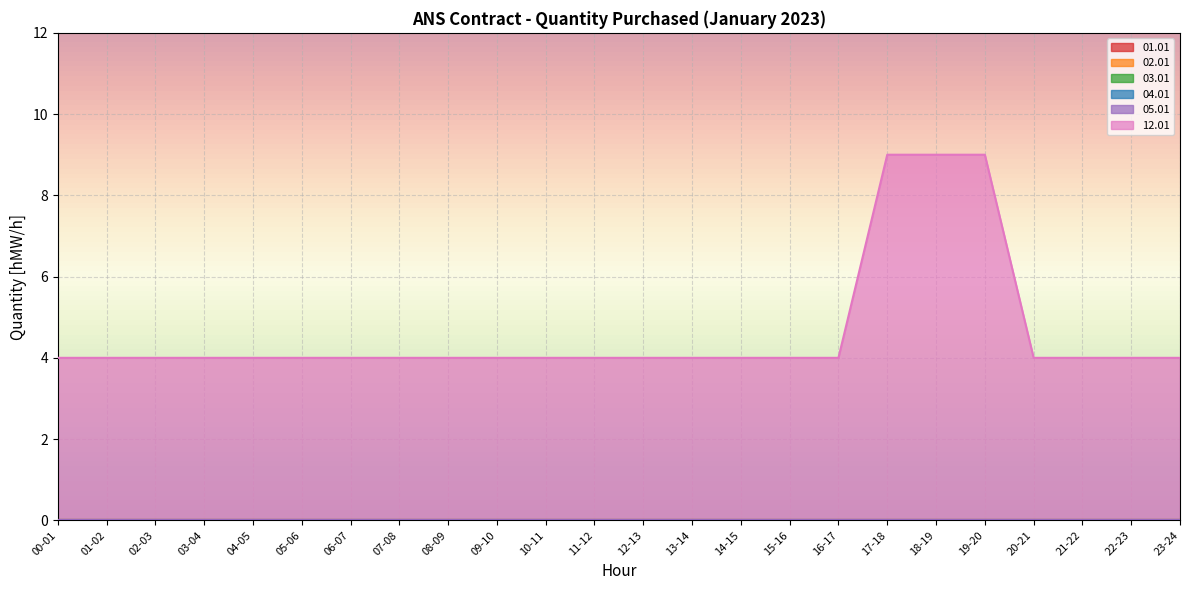

Reading left to right, transcribe all the data shown in this chart.

01.01: 00-01=0	01-02=0	02-03=0	03-04=0	04-05=0	05-06=0	06-07=0	07-08=0	08-09=0	09-10=0	10-11=0	11-12=0	12-13=0	13-14=0	14-15=0	15-16=0	16-17=0	17-18=0	18-19=0	19-20=0	20-21=0	21-22=0	22-23=0	23-24=0
02.01: 00-01=0	01-02=0	02-03=0	03-04=0	04-05=0	05-06=0	06-07=0	07-08=0	08-09=0	09-10=0	10-11=0	11-12=0	12-13=0	13-14=0	14-15=0	15-16=0	16-17=0	17-18=0	18-19=0	19-20=0	20-21=0	21-22=0	22-23=0	23-24=0
03.01: 00-01=0	01-02=0	02-03=0	03-04=0	04-05=0	05-06=0	06-07=0	07-08=0	08-09=0	09-10=0	10-11=0	11-12=0	12-13=0	13-14=0	14-15=0	15-16=0	16-17=0	17-18=0	18-19=0	19-20=0	20-21=0	21-22=0	22-23=0	23-24=0
04.01: 00-01=0	01-02=0	02-03=0	03-04=0	04-05=0	05-06=0	06-07=0	07-08=0	08-09=0	09-10=0	10-11=0	11-12=0	12-13=0	13-14=0	14-15=0	15-16=0	16-17=0	17-18=0	18-19=0	19-20=0	20-21=0	21-22=0	22-23=0	23-24=0
05.01: 00-01=0	01-02=0	02-03=0	03-04=0	04-05=0	05-06=0	06-07=0	07-08=0	08-09=0	09-10=0	10-11=0	11-12=0	12-13=0	13-14=0	14-15=0	15-16=0	16-17=0	17-18=0	18-19=0	19-20=0	20-21=0	21-22=0	22-23=0	23-24=0
12.01: 00-01=4	01-02=4	02-03=4	03-04=4	04-05=4	05-06=4	06-07=4	07-08=4	08-09=4	09-10=4	10-11=4	11-12=4	12-13=4	13-14=4	14-15=4	15-16=4	16-17=4	17-18=9	18-19=9	19-20=9	20-21=4	21-22=4	22-23=4	23-24=4